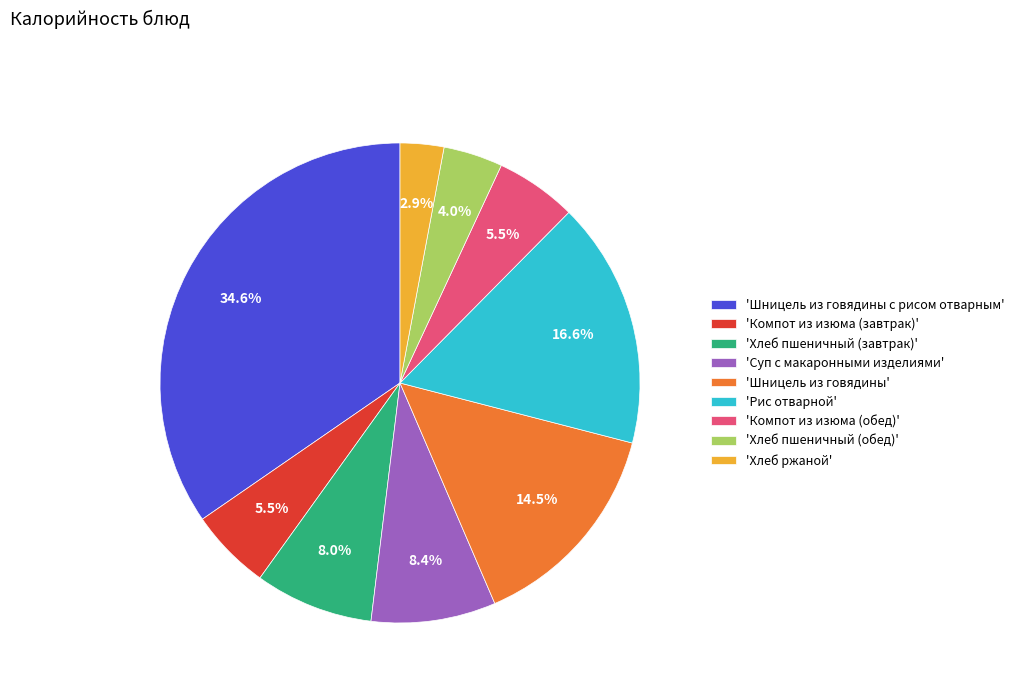

Approximately how many times larger is the value at 'Хлеб пшеничный (завтрак)' compared to 'Рис отварной'?

0.5